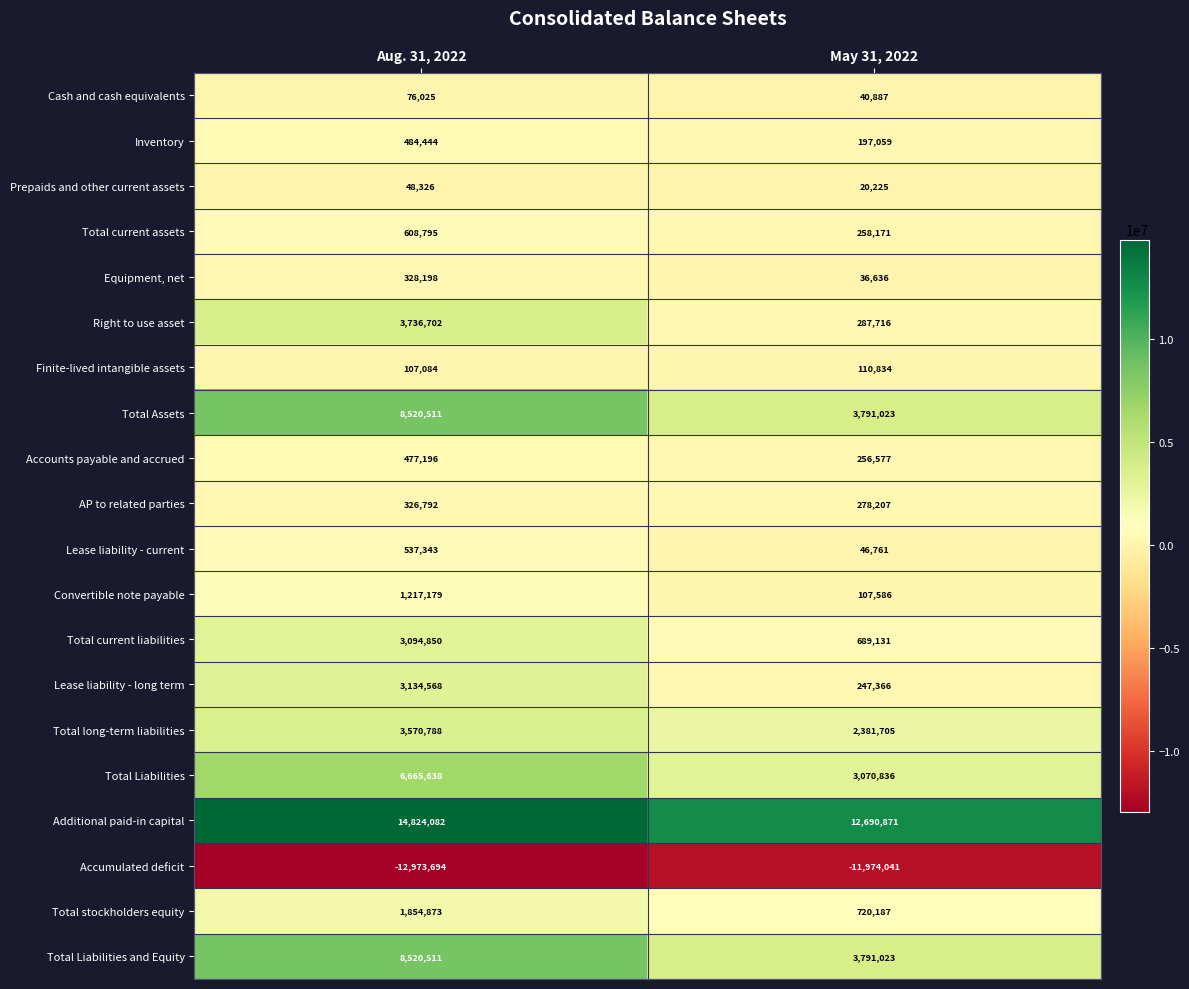

Read the Cash and cash equivalents value at May 31, 2022, to the nearest 10.

40890